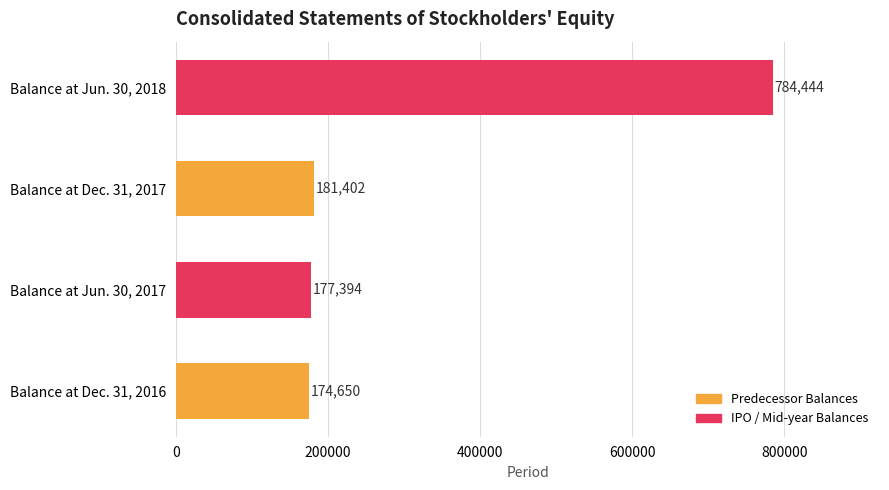

Which has a higher value, Balance at Dec. 31, 2017 or Balance at Jun. 30, 2018?

Balance at Jun. 30, 2018